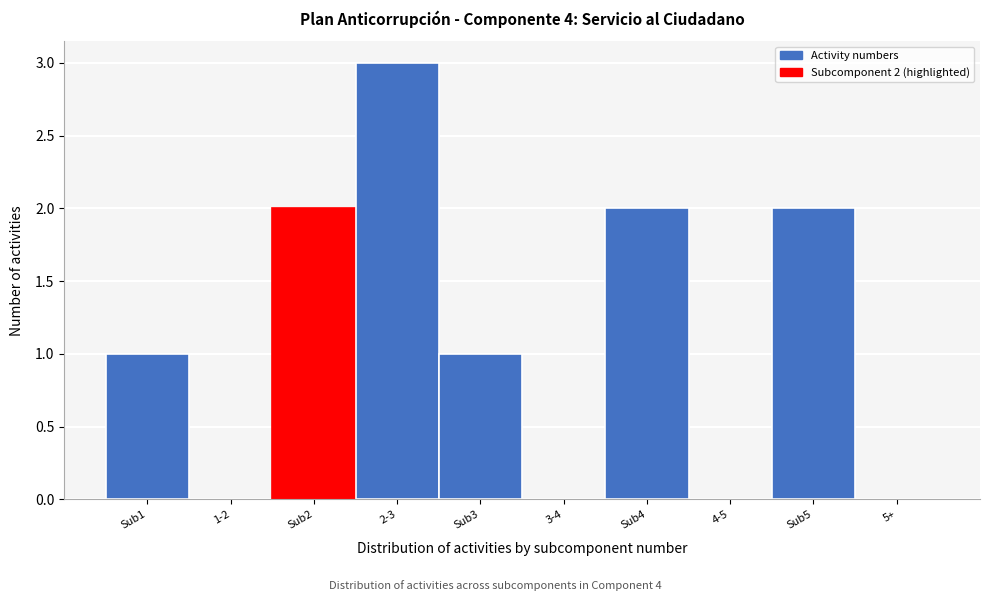

Reading left to right, what are all the values shown in this chart?

Sub1=1	1-2=0	Sub2=2	2-3=3	Sub3=1	3-4=0	Sub4=2	4-5=0	Sub5=2	5+=0